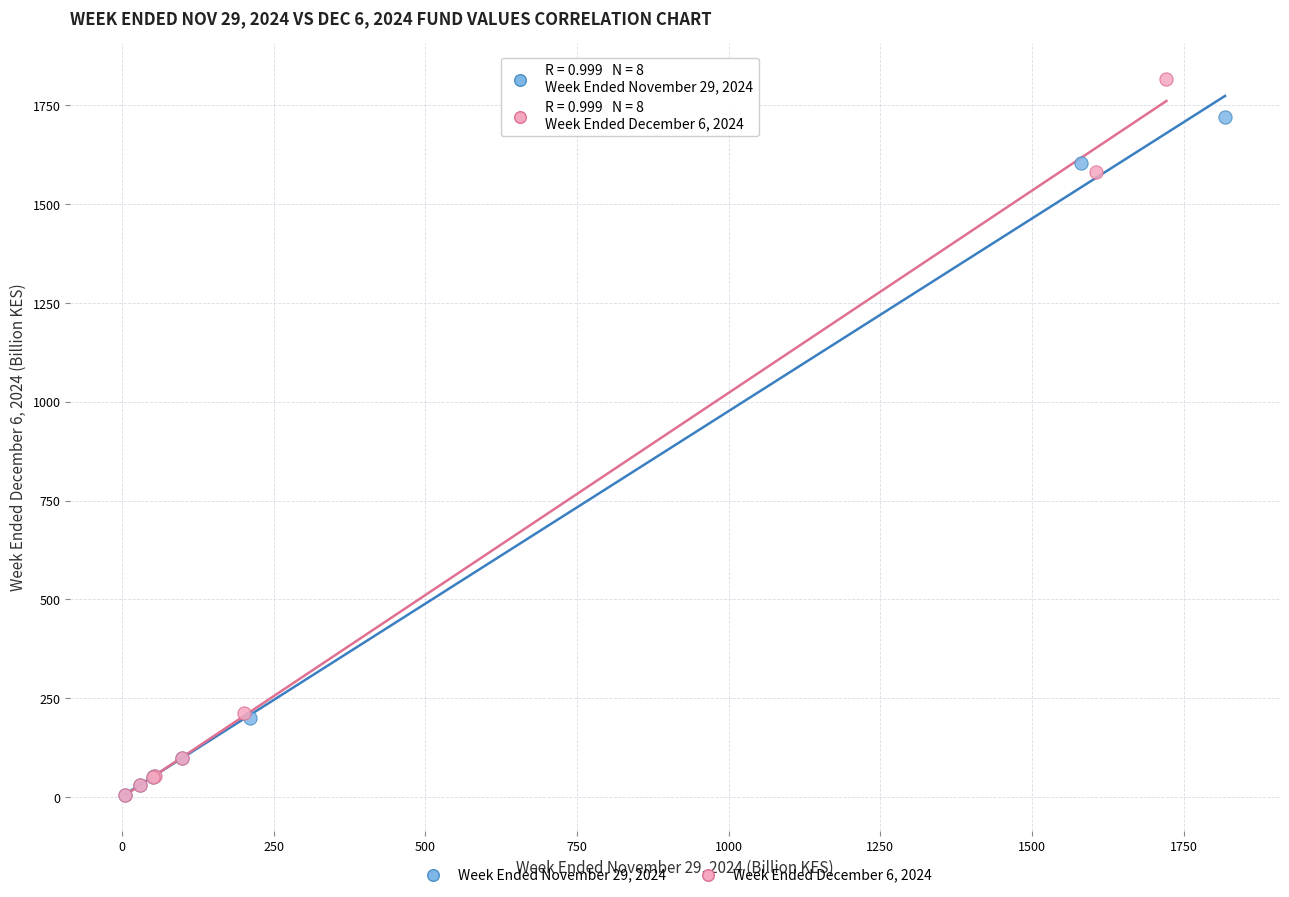

Which series contains the highest Y value?

Week Ended December 6, 2024